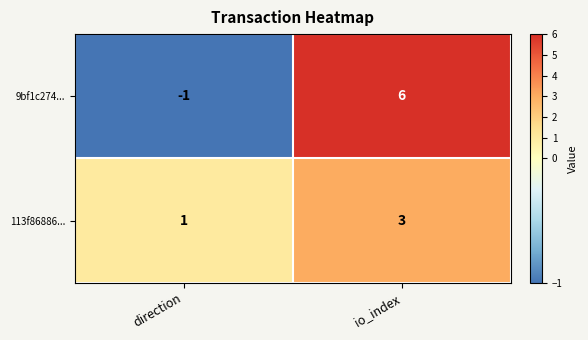

At how many categories does at least one series exceed 3?

1